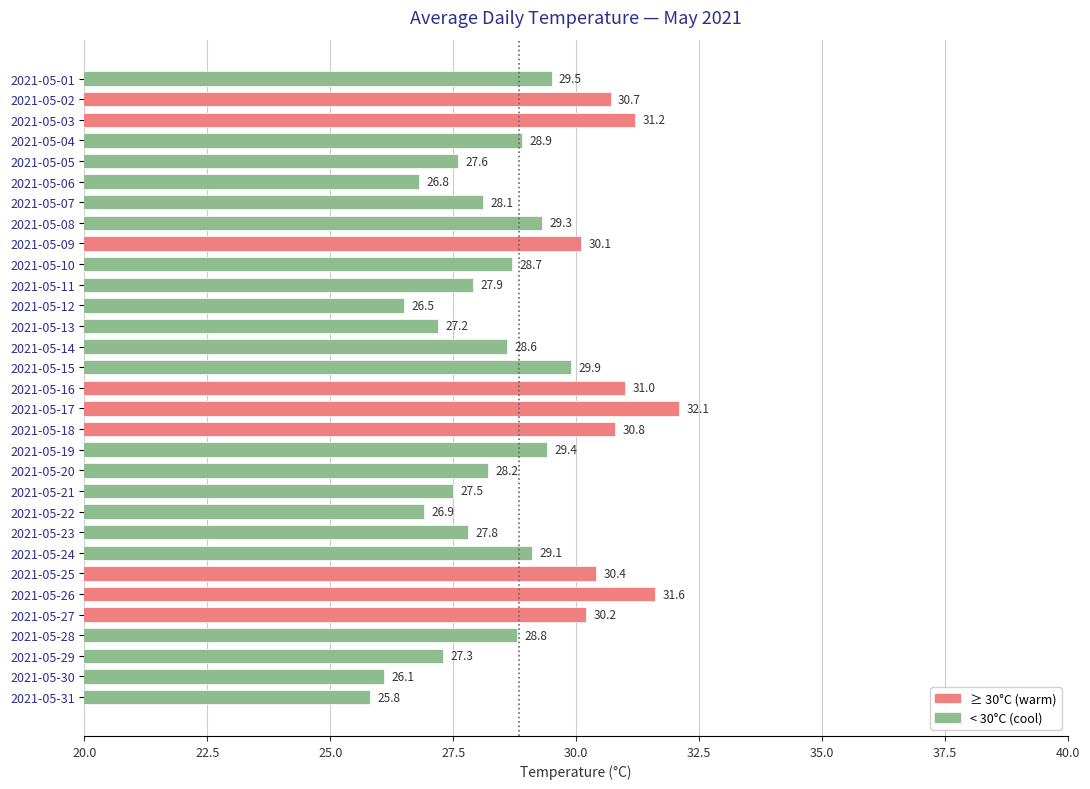

What is the change in value from 2021-05-09 to 2021-05-25?

+0.3